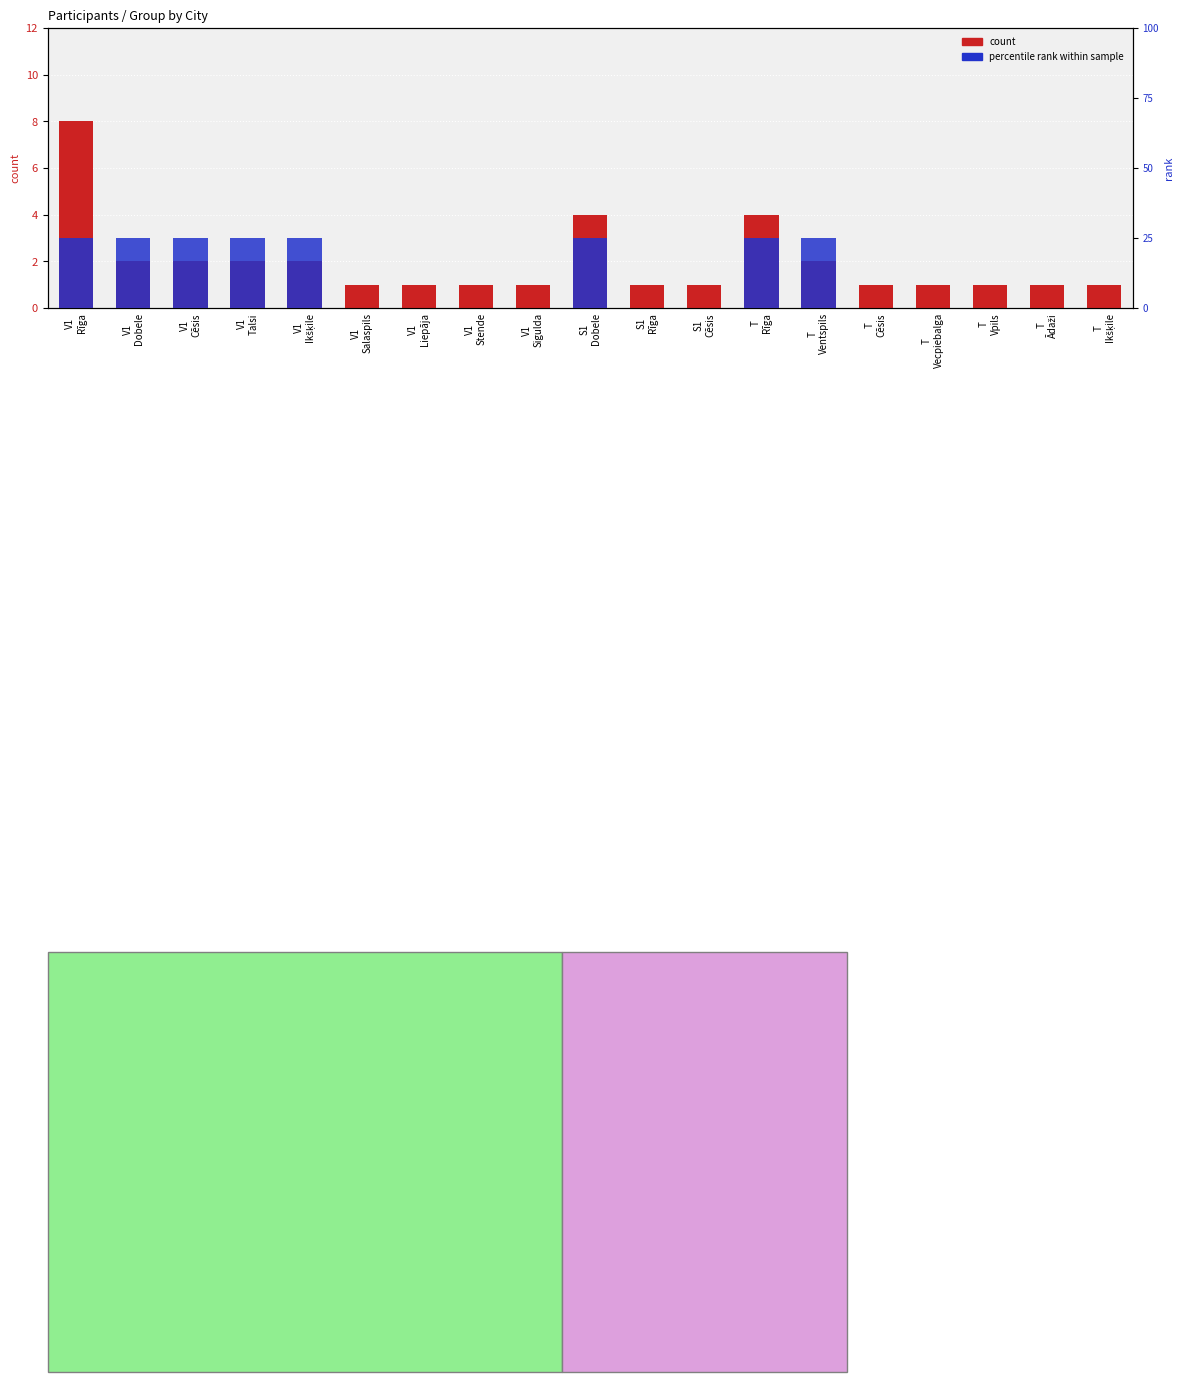

What is the average value of the count series?

2